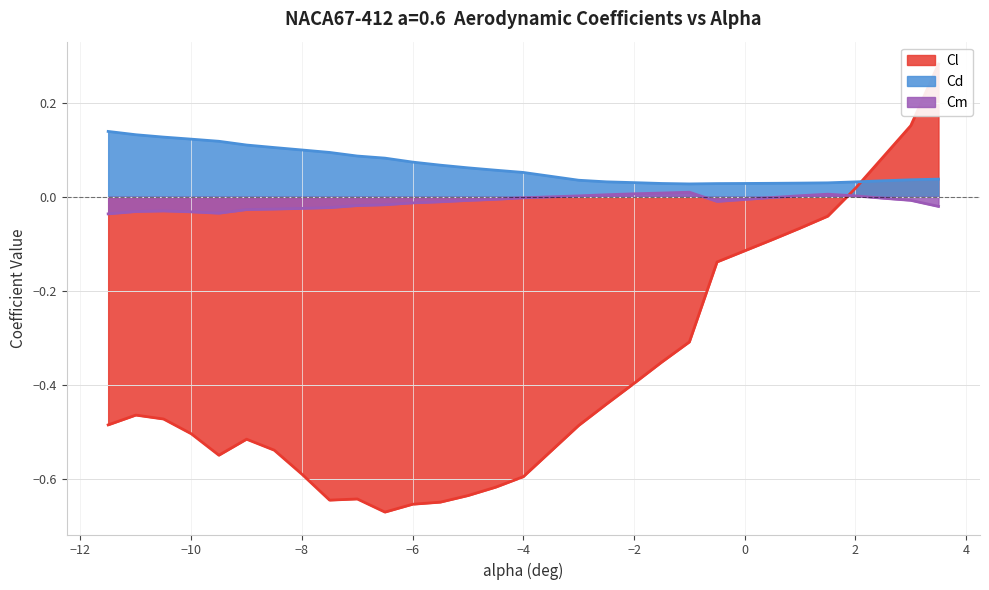

Reading left to right, transcribe all the data shown in this chart.

Cl: -11.5=-0.5	-11.0=-0.5	-10.5=-0.5	-10.0=-0.5	-9.5=-0.5	-9.0=-0.5	-8.5=-0.5	-8.0=-0.6	-7.5=-0.6	-7.0=-0.6	-6.5=-0.7	-6.0=-0.7	-5.5=-0.6	-5.0=-0.6	-4.5=-0.6	-4.0=-0.6	-3.0=-0.5	-2.5=-0.4	-2.0=-0.4	-1.5=-0.4	-1.0=-0.3	-0.5=-0.1	0.0=-0.1	0.5=-0.1	1.0=-0.1	1.5=-0.0	2.0=0.0	2.5=0.1	3.0=0.2	3.5=0.3
Cd: -11.5=0.1	-11.0=0.1	-10.5=0.1	-10.0=0.1	-9.5=0.1	-9.0=0.1	-8.5=0.1	-8.0=0.1	-7.5=0.1	-7.0=0.1	-6.5=0.1	-6.0=0.1	-5.5=0.1	-5.0=0.1	-4.5=0.1	-4.0=0.1	-3.0=0.0	-2.5=0.0	-2.0=0.0	-1.5=0.0	-1.0=0.0	-0.5=0.0	0.0=0.0	0.5=0.0	1.0=0.0	1.5=0.0	2.0=0.0	2.5=0.0	3.0=0.0	3.5=0.0
Cm: -11.5=-0.0	-11.0=-0.0	-10.5=-0.0	-10.0=-0.0	-9.5=-0.0	-9.0=-0.0	-8.5=-0.0	-8.0=-0.0	-7.5=-0.0	-7.0=-0.0	-6.5=-0.0	-6.0=-0.0	-5.5=-0.0	-5.0=-0.0	-4.5=-0.0	-4.0=-0.0	-3.0=0.0	-2.5=0.0	-2.0=0.0	-1.5=0.0	-1.0=0.0	-0.5=-0.0	0.0=-0.0	0.5=-0.0	1.0=0.0	1.5=0.0	2.0=0.0	2.5=-0.0	3.0=-0.0	3.5=-0.0